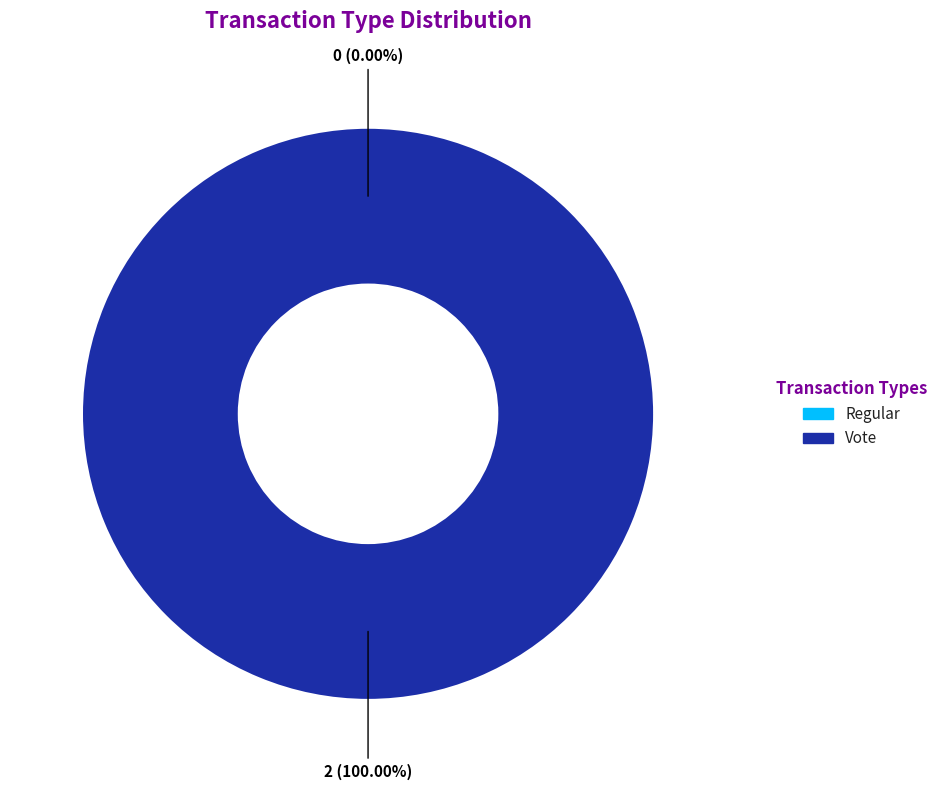

To the nearest percent, what is the difference between the Vote and Regular slice percentages?

100%